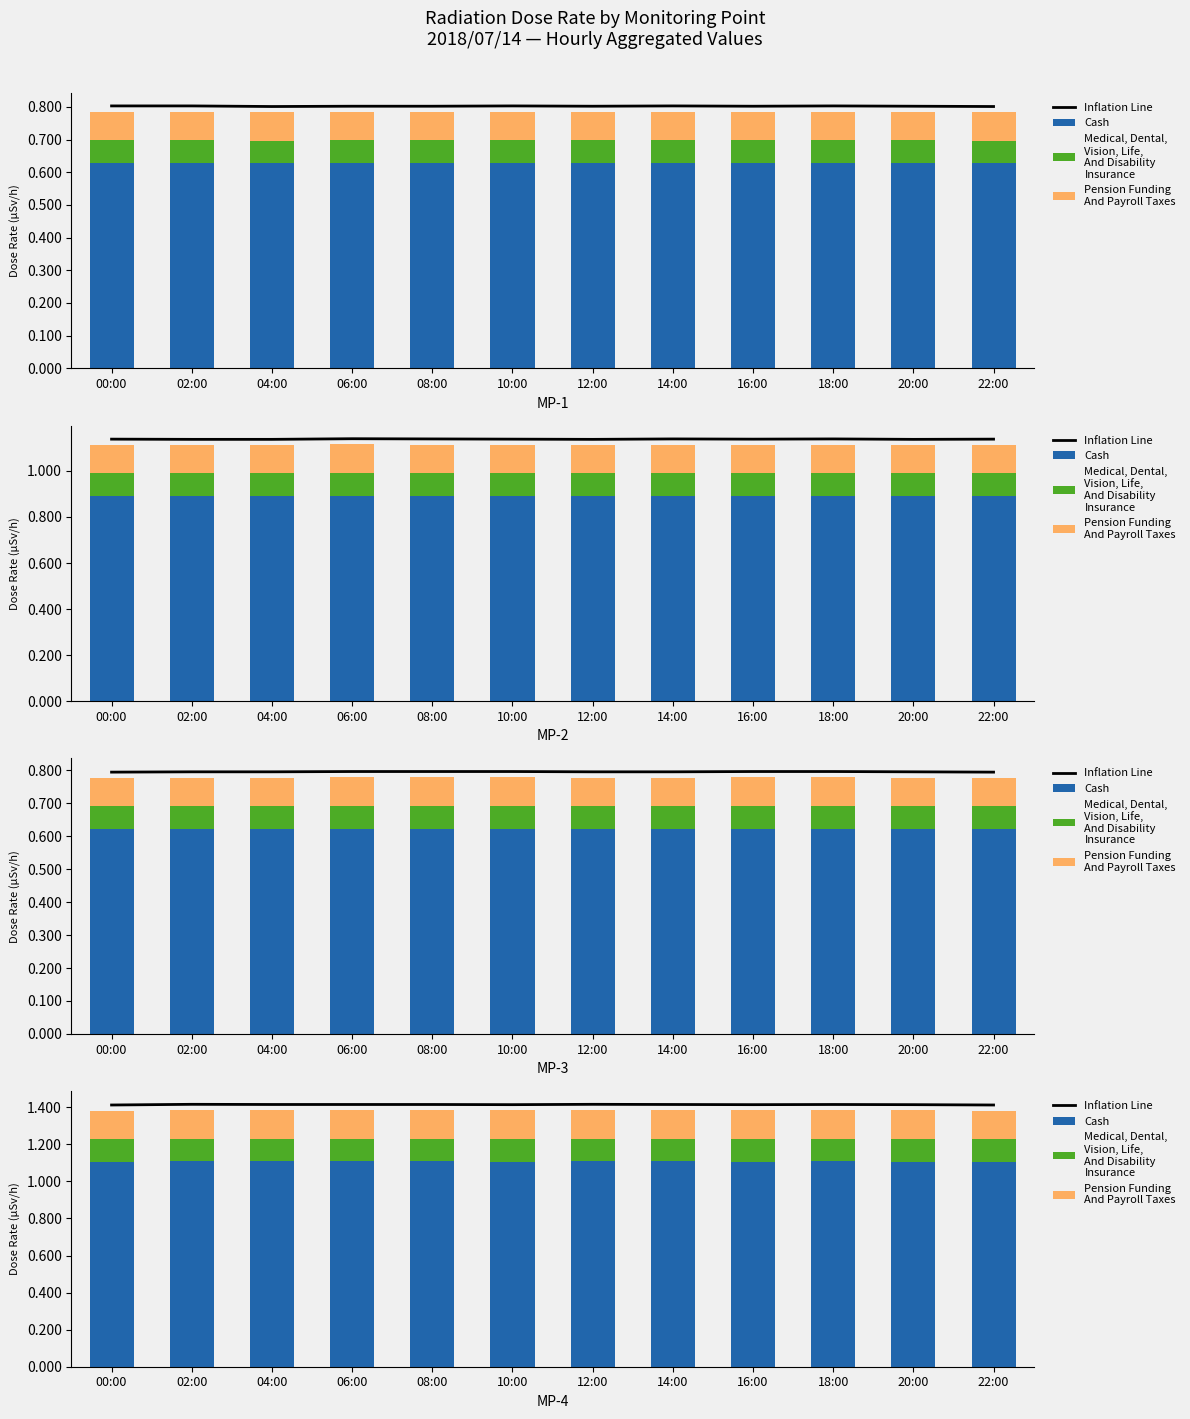

Where is Medical, Dental,
Vision, Life,
And Disability
Insurance nearest to the value 0?

00:00